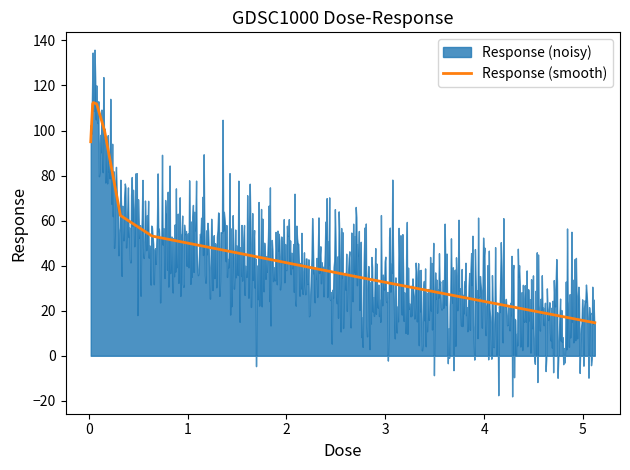

Rank the categories by value from highest to lowest.

0.04, 0.08, 0.16, 0.02, 0.32, 0.64, 1.28, 2.56, 5.12